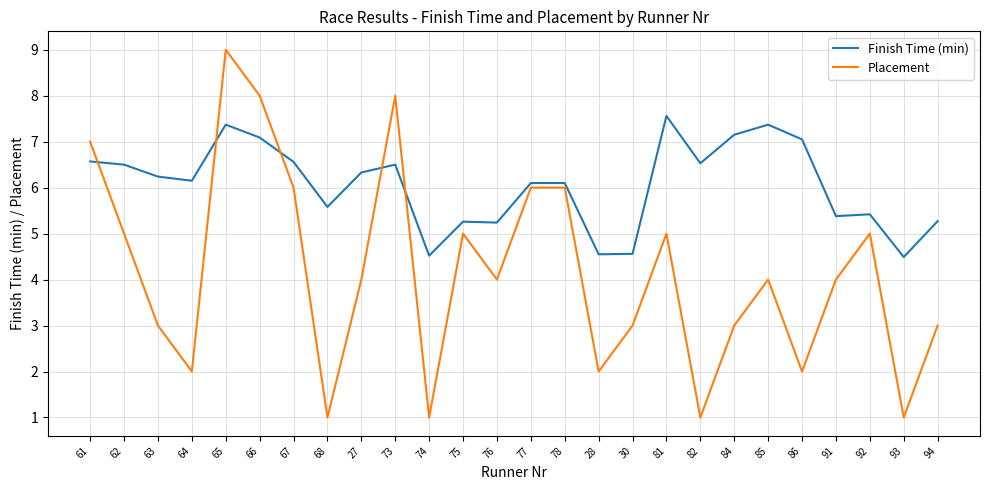

What position from the right is 63?

24